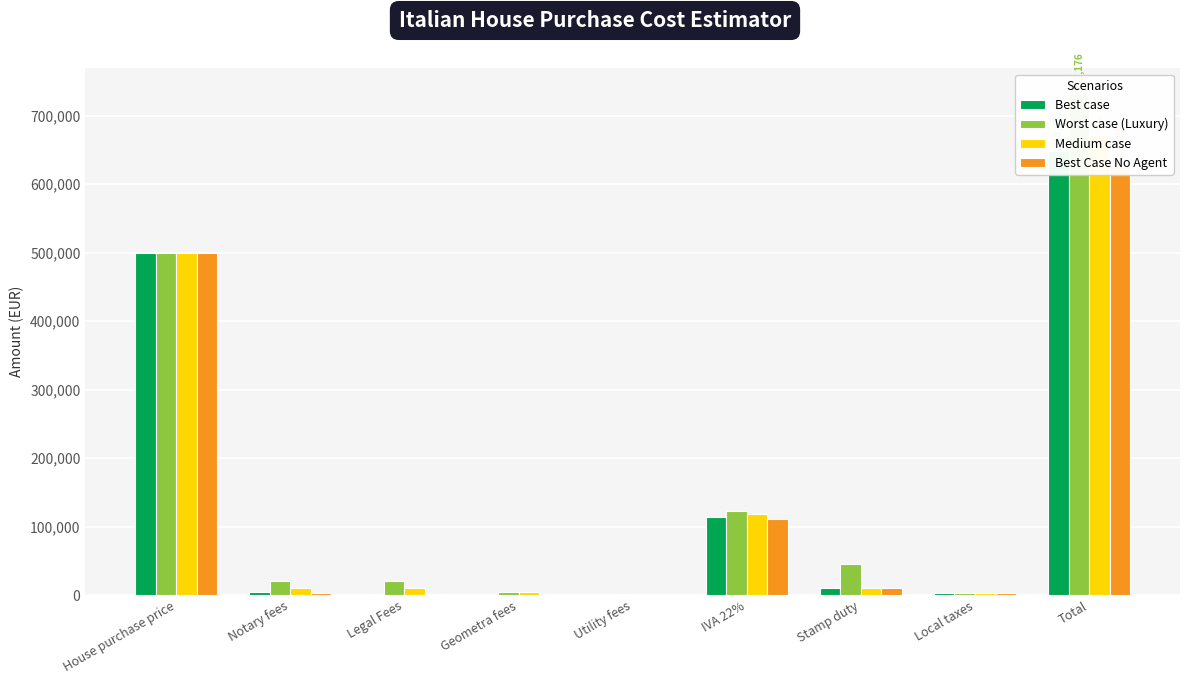

At how many categories does at least one series exceed 47109?

3